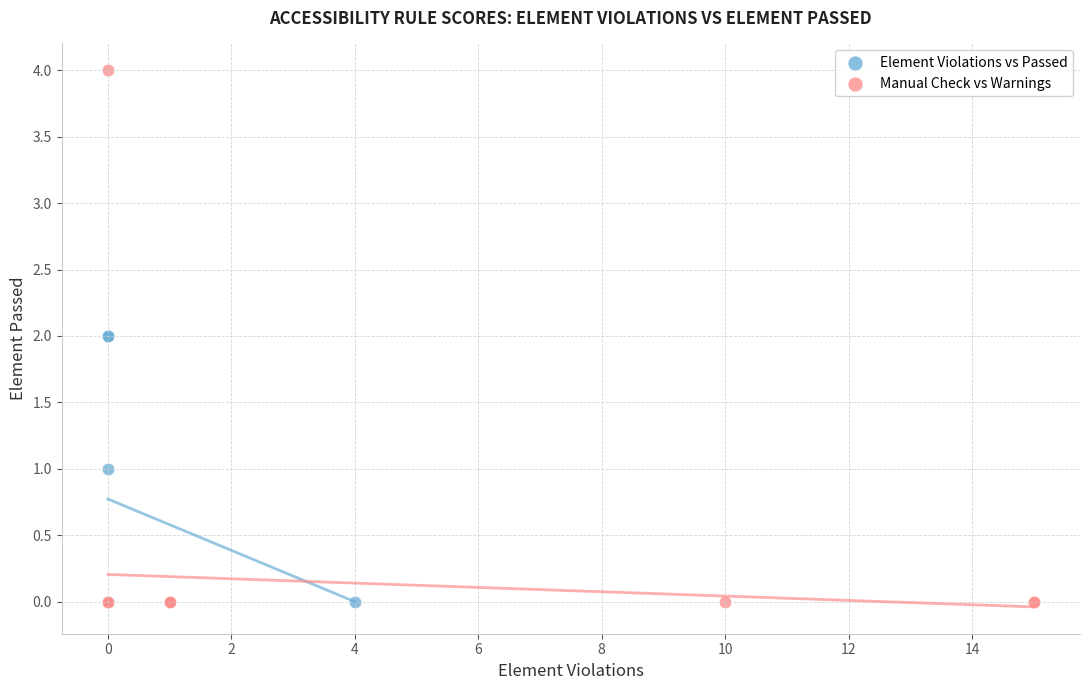

What are all the series names shown in the legend?

Element Violations vs Passed, Manual Check vs Warnings